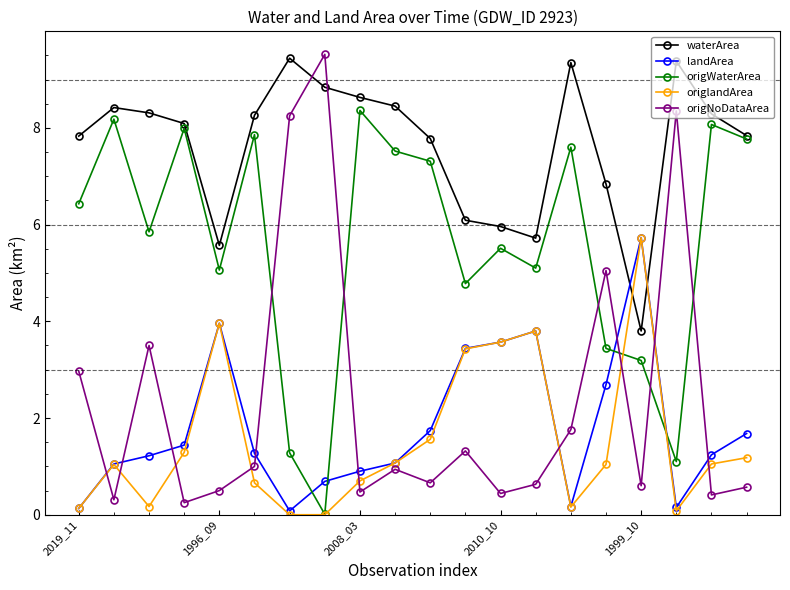

What is the value of the waterArea point at the 9th from the left?

8.6